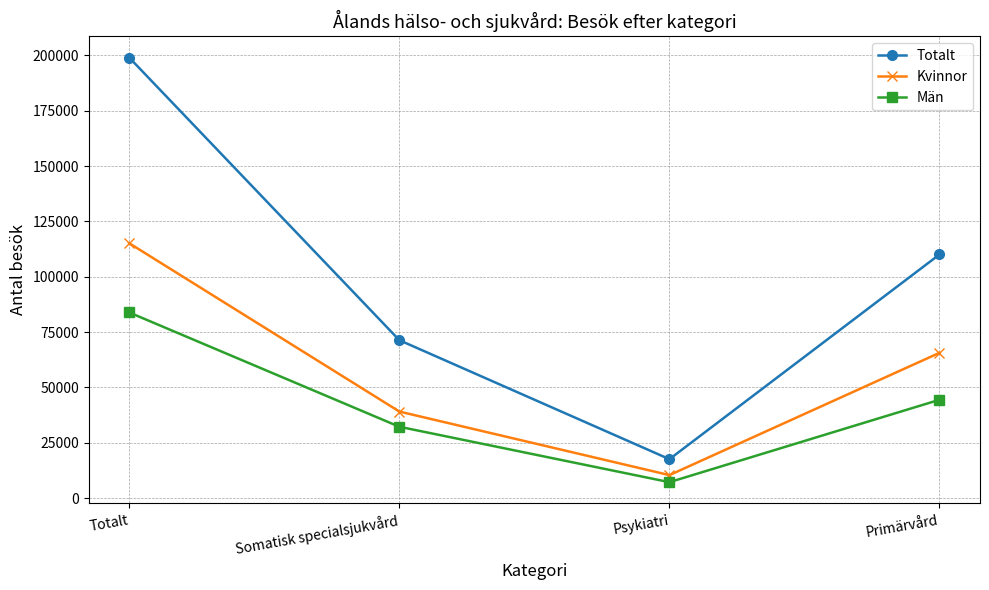

What is the sum of the Kvinnor values at Psykiatri and Primärvård?

76044